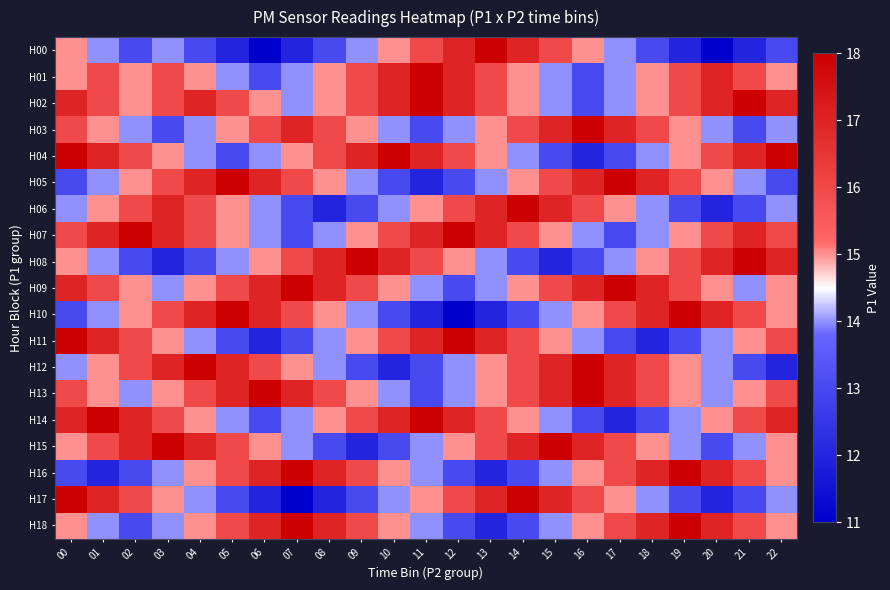

Reading left to right, transcribe all the data shown in this chart.

H00: 00=15	01=14	02=13	03=14	04=13	05=12	06=11	07=12	08=13	09=14	10=15	11=16	12=17	13=18	14=17	15=16	16=15	17=14	18=13	19=12	20=11	21=12	22=13
H01: 00=15	01=16	02=15	03=16	04=15	05=14	06=13	07=14	08=15	09=16	10=17	11=18	12=17	13=16	14=15	15=14	16=13	17=14	18=15	19=16	20=17	21=16	22=15
H02: 00=17	01=16	02=15	03=16	04=17	05=16	06=15	07=14	08=15	09=16	10=17	11=18	12=17	13=16	14=15	15=14	16=13	17=14	18=15	19=16	20=17	21=18	22=17
H03: 00=16	01=15	02=14	03=13	04=14	05=15	06=16	07=17	08=16	09=15	10=14	11=13	12=14	13=15	14=16	15=17	16=18	17=17	18=16	19=15	20=14	21=13	22=14
H04: 00=18	01=17	02=16	03=15	04=14	05=13	06=14	07=15	08=16	09=17	10=18	11=17	12=16	13=15	14=14	15=13	16=12	17=13	18=14	19=15	20=16	21=17	22=18
H05: 00=13	01=14	02=15	03=16	04=17	05=18	06=17	07=16	08=15	09=14	10=13	11=12	12=13	13=14	14=15	15=16	16=17	17=18	18=17	19=16	20=15	21=14	22=13
H06: 00=14	01=15	02=16	03=17	04=16	05=15	06=14	07=13	08=12	09=13	10=14	11=15	12=16	13=17	14=18	15=17	16=16	17=15	18=14	19=13	20=12	21=13	22=14
H07: 00=16	01=17	02=18	03=17	04=16	05=15	06=14	07=13	08=14	09=15	10=16	11=17	12=18	13=17	14=16	15=15	16=14	17=13	18=14	19=15	20=16	21=17	22=16
H08: 00=15	01=14	02=13	03=12	04=13	05=14	06=15	07=16	08=17	09=18	10=17	11=16	12=15	13=14	14=13	15=12	16=13	17=14	18=15	19=16	20=17	21=18	22=17
H09: 00=17	01=16	02=15	03=14	04=15	05=16	06=17	07=18	08=17	09=16	10=15	11=14	12=13	13=14	14=15	15=16	16=17	17=18	18=17	19=16	20=15	21=14	22=15
H10: 00=13	01=14	02=15	03=16	04=17	05=18	06=17	07=16	08=15	09=14	10=13	11=12	12=11	13=12	14=13	15=14	16=15	17=16	18=17	19=18	20=17	21=16	22=15
H11: 00=18	01=17	02=16	03=15	04=14	05=13	06=12	07=13	08=14	09=15	10=16	11=17	12=18	13=17	14=16	15=15	16=14	17=13	18=12	19=13	20=14	21=15	22=16
H12: 00=14	01=15	02=16	03=17	04=18	05=17	06=16	07=15	08=14	09=13	10=12	11=13	12=14	13=15	14=16	15=17	16=18	17=17	18=16	19=15	20=14	21=13	22=12
H13: 00=16	01=15	02=14	03=15	04=16	05=17	06=18	07=17	08=16	09=15	10=14	11=13	12=14	13=15	14=16	15=17	16=18	17=17	18=16	19=15	20=14	21=15	22=16
H14: 00=17	01=18	02=17	03=16	04=15	05=14	06=13	07=14	08=15	09=16	10=17	11=18	12=17	13=16	14=15	15=14	16=13	17=12	18=13	19=14	20=15	21=16	22=17
H15: 00=15	01=16	02=17	03=18	04=17	05=16	06=15	07=14	08=13	09=12	10=13	11=14	12=15	13=16	14=17	15=18	16=17	17=16	18=15	19=14	20=13	21=14	22=15
H16: 00=13	01=12	02=13	03=14	04=15	05=16	06=17	07=18	08=17	09=16	10=15	11=14	12=13	13=12	14=13	15=14	16=15	17=16	18=17	19=18	20=17	21=16	22=15
H17: 00=18	01=17	02=16	03=15	04=14	05=13	06=12	07=11	08=12	09=13	10=14	11=15	12=16	13=17	14=18	15=17	16=16	17=15	18=14	19=13	20=12	21=13	22=14
H18: 00=15	01=14	02=13	03=14	04=15	05=16	06=17	07=18	08=17	09=16	10=15	11=14	12=13	13=12	14=13	15=14	16=15	17=16	18=17	19=18	20=17	21=16	22=15